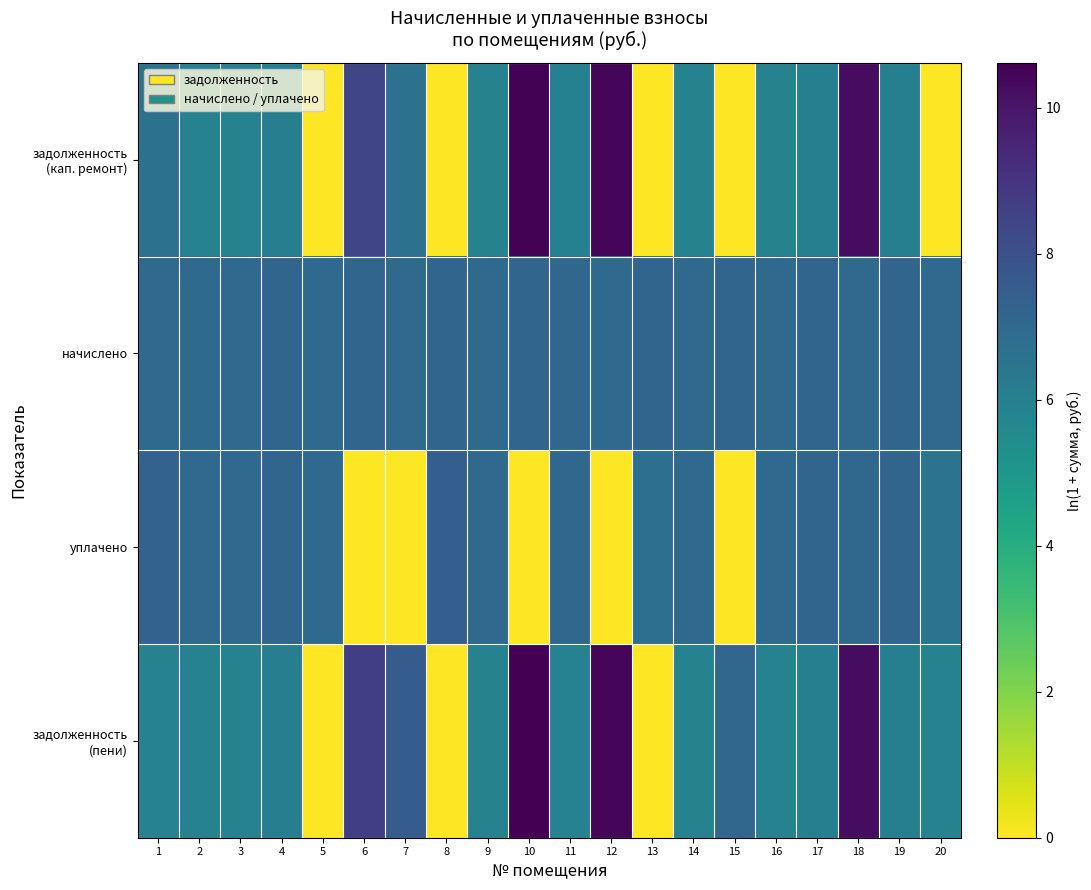

Which series changed the most between 6 and 19?

уплачено